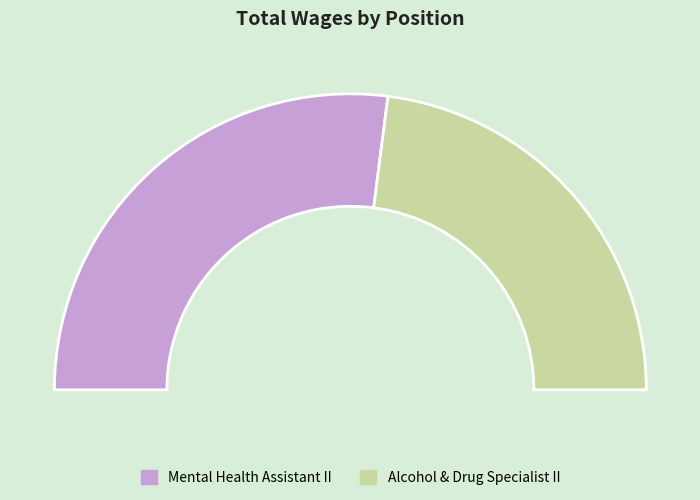

How many segments does this pie chart have?

2